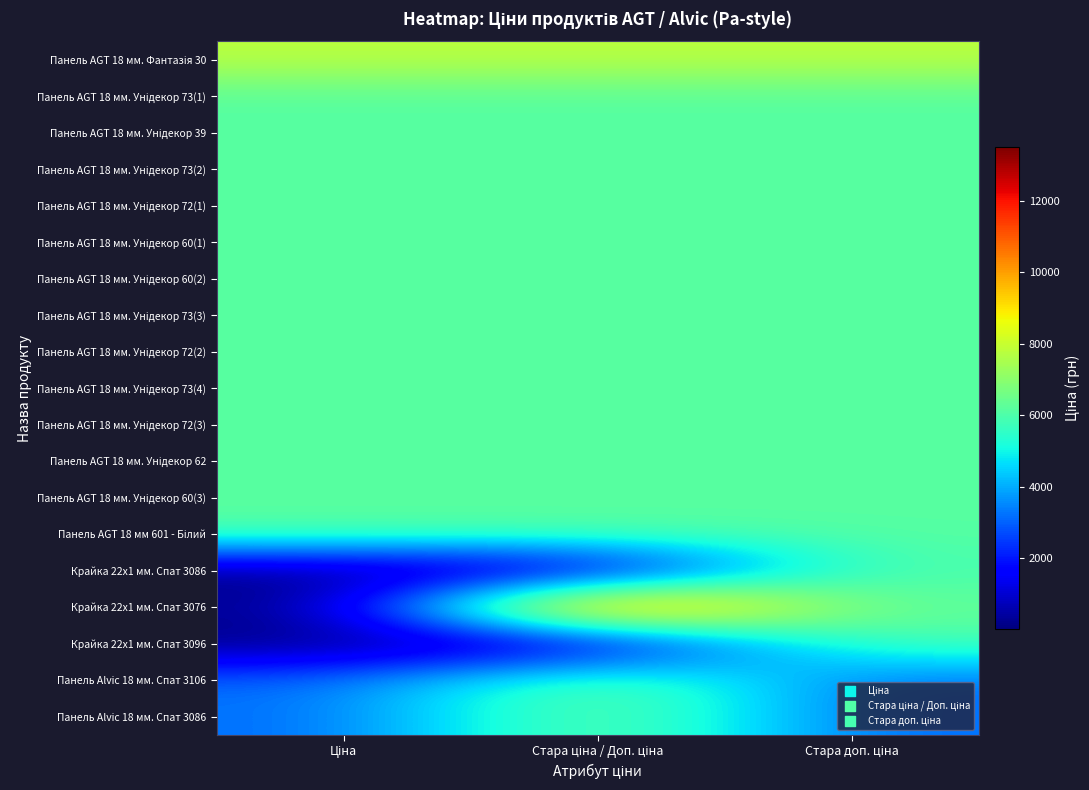

At how many categories does at least one series exceed 11761?

1